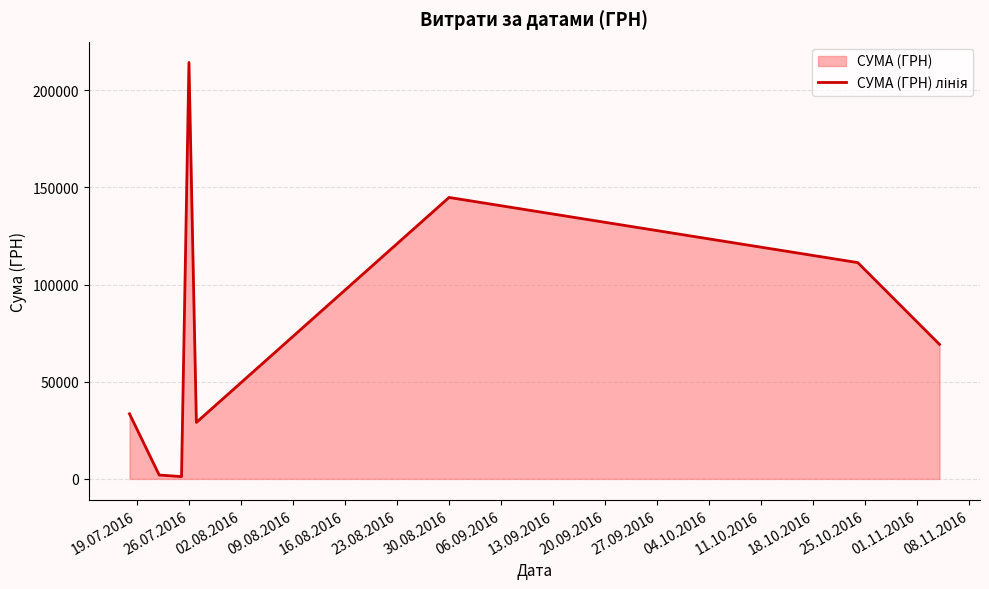

Where is the first local maximum?

26.07.2016